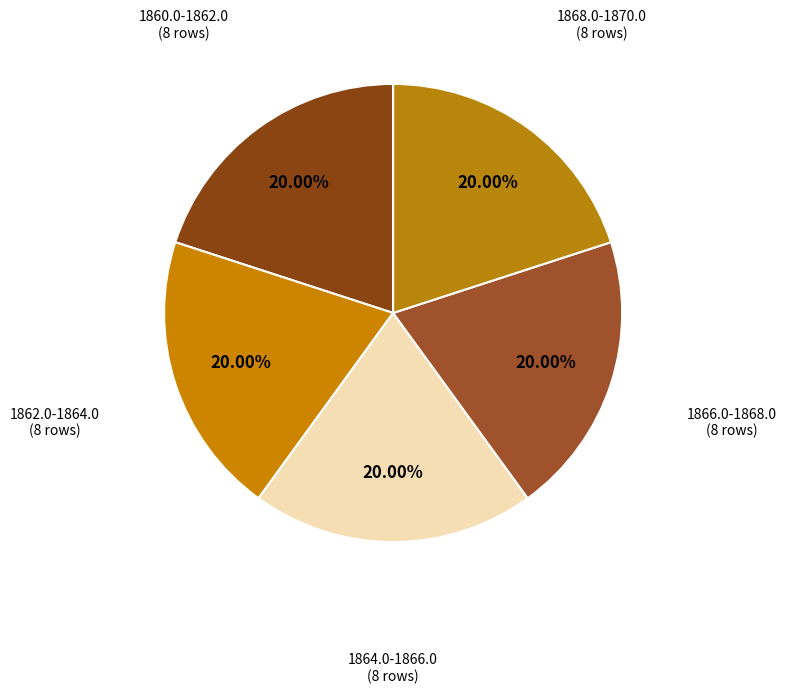

Approximately how many times larger is the value at 1862.0-1864.0 compared to 1864.0-1866.0?

1.0